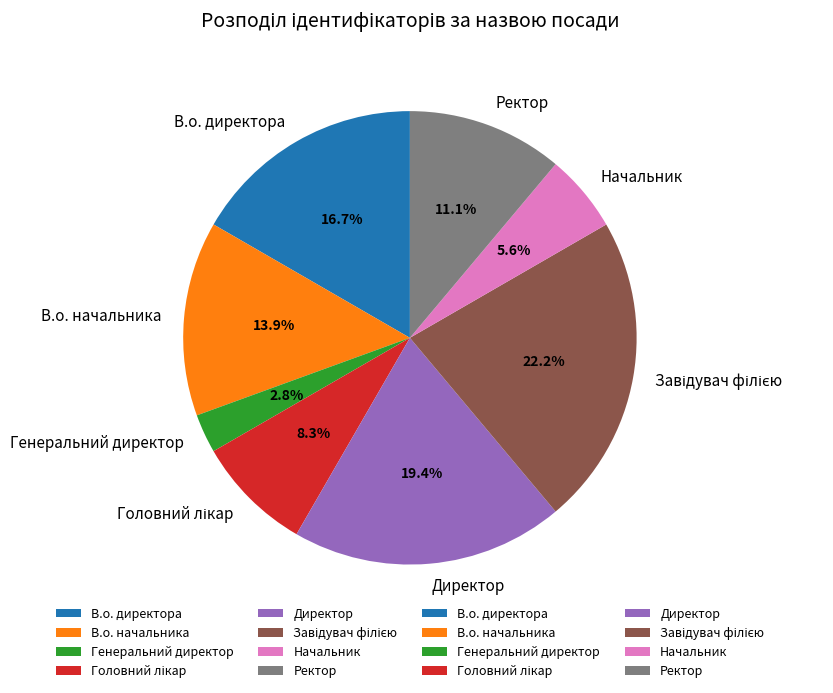

How many segments does this pie chart have?

8